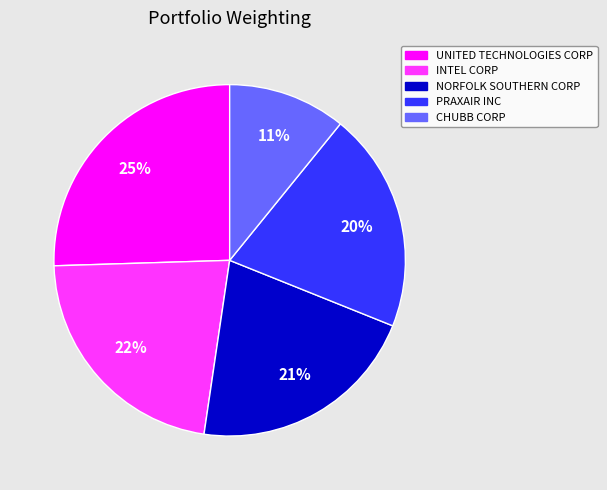

Approximately how many times larger is the value at PRAXAIR INC compared to INTEL CORP?

0.9